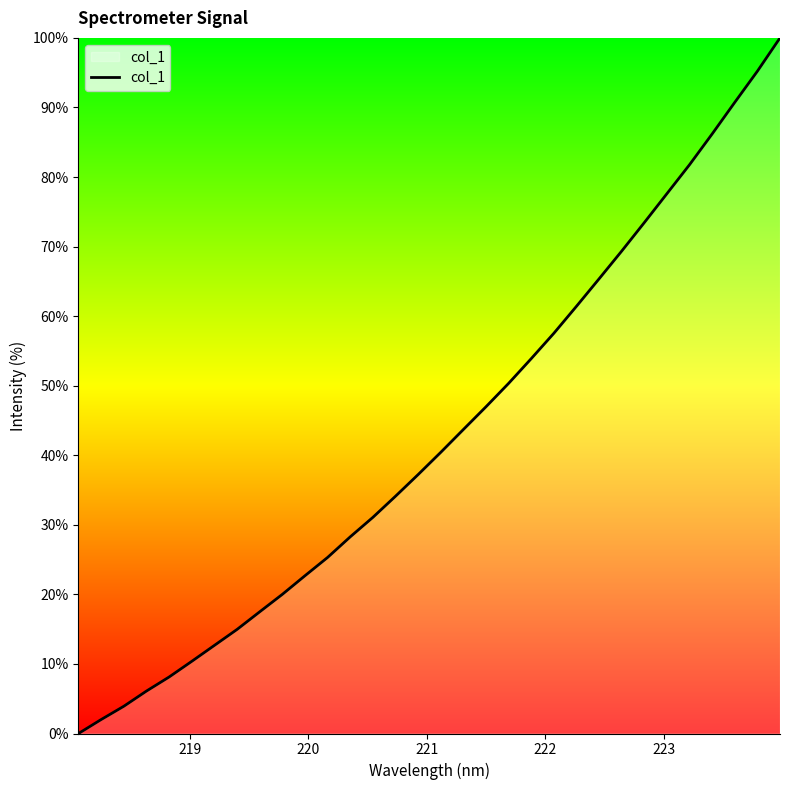

What is the sum of all values?

1368.4